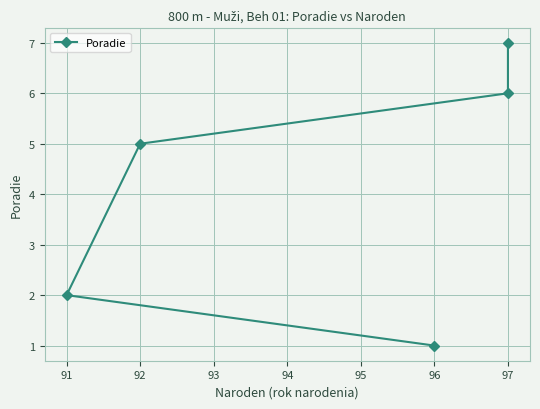

How many data points are less than 5?

2